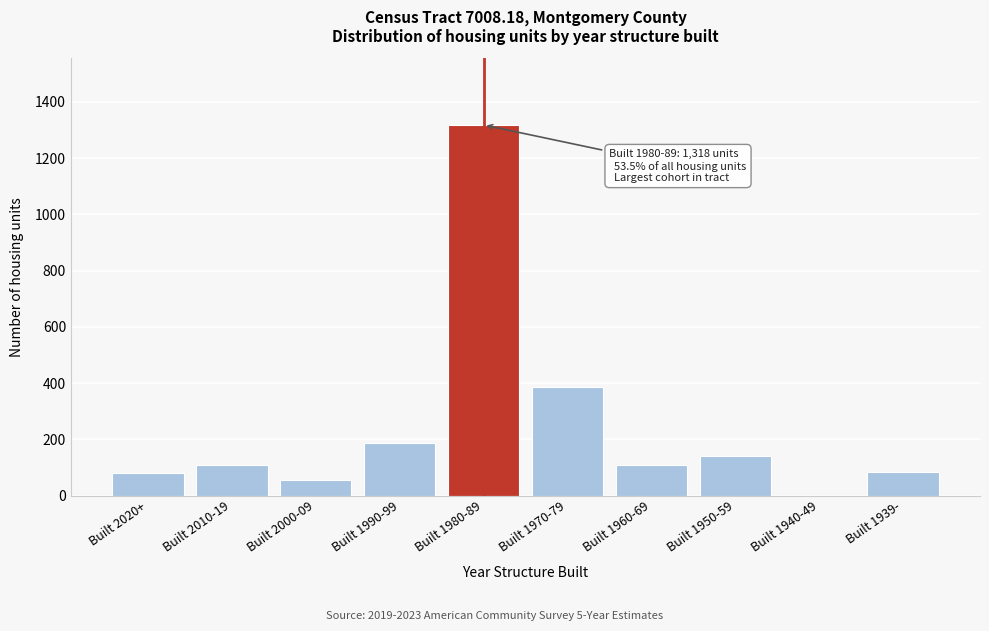

What is the ratio of the value at Built 2020+ to the value at Built 2000-09?

1.5